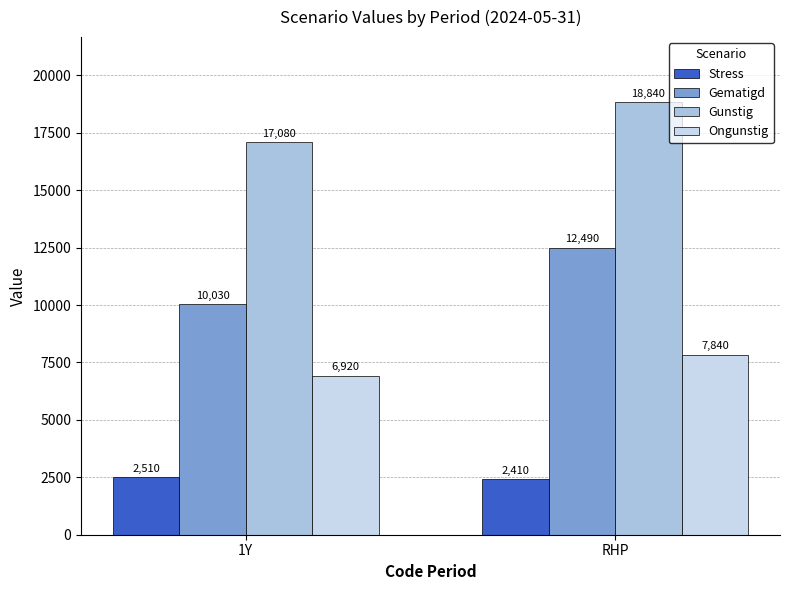

At how many categories does at least one series exceed 4543?

2